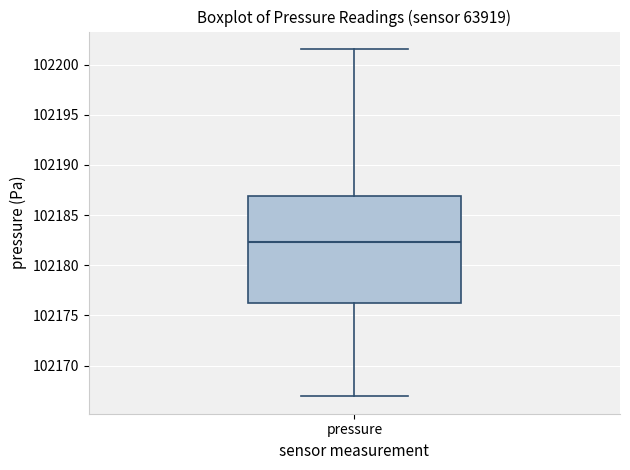

Read this box plot against the y-axis: the position of the median line, the range covered by the box, and the ends of both whiskers. The values are not printed on the chart, so give them approximately, as read against the axis.

median 102182.5, box 102176.5 to 102187.0, whiskers 102167.0 to 102201.5